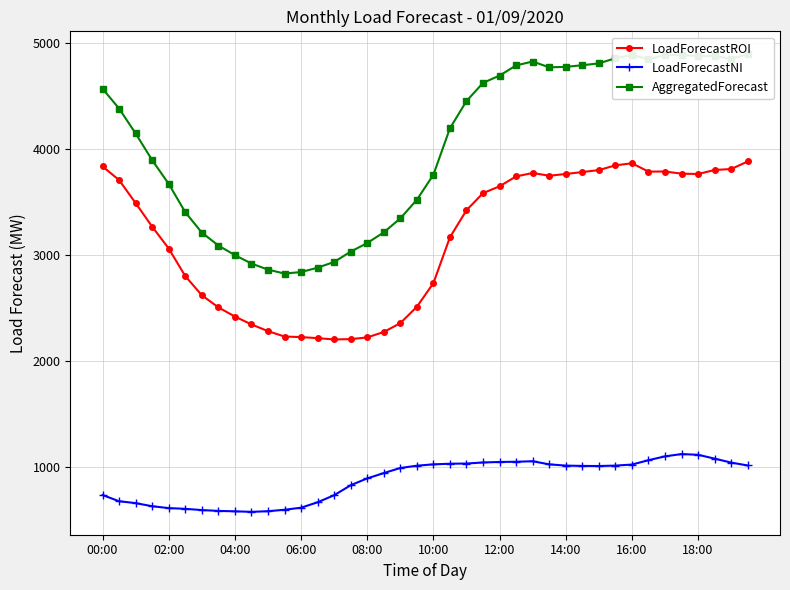

At which label does AggregatedForecast first exceed 4377?

00:00